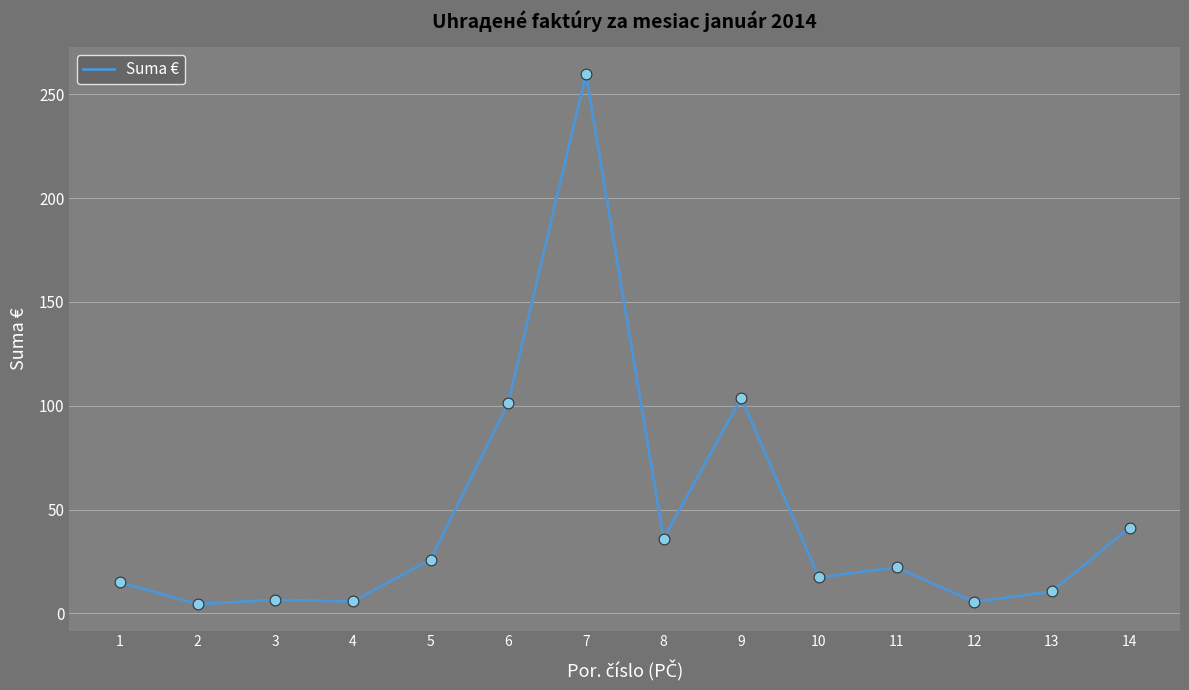

What is the change in value from 9 to 12?

-98.3